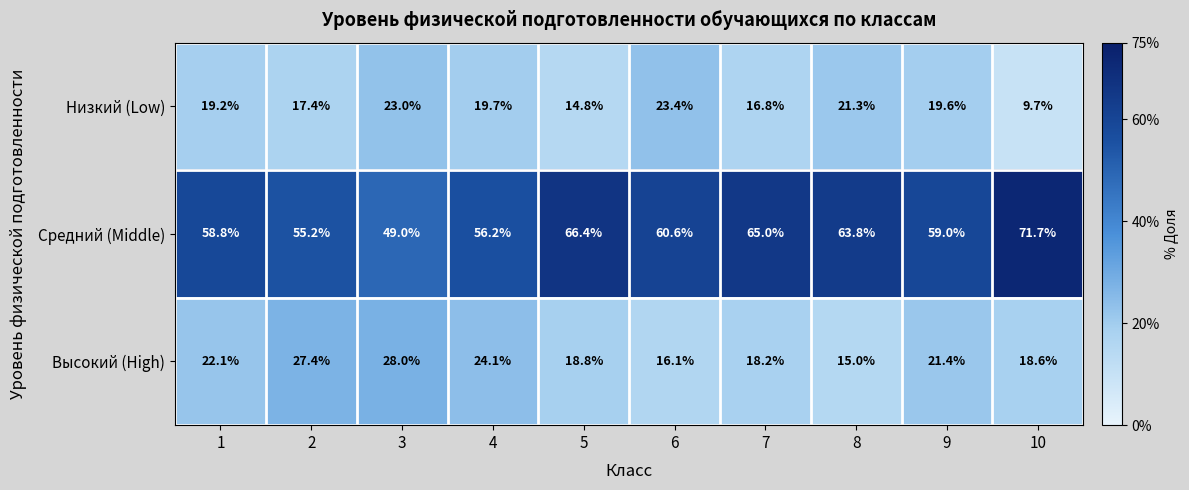

At which label is Высокий (High) closest to 21?

9